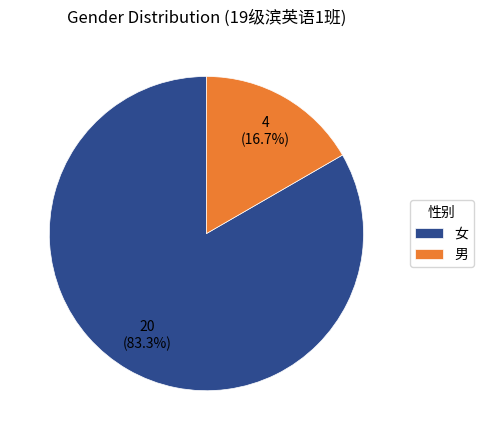

How many segments does this pie chart have?

2